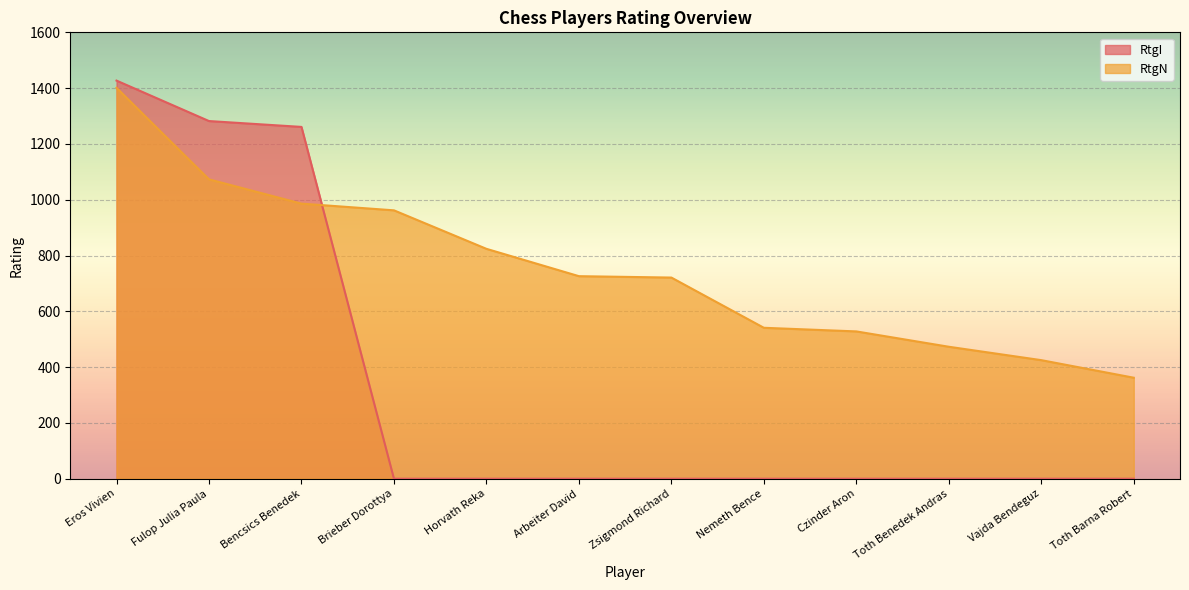

The value of RtgN at Vajda Bendeguz is 144. True or false?

False